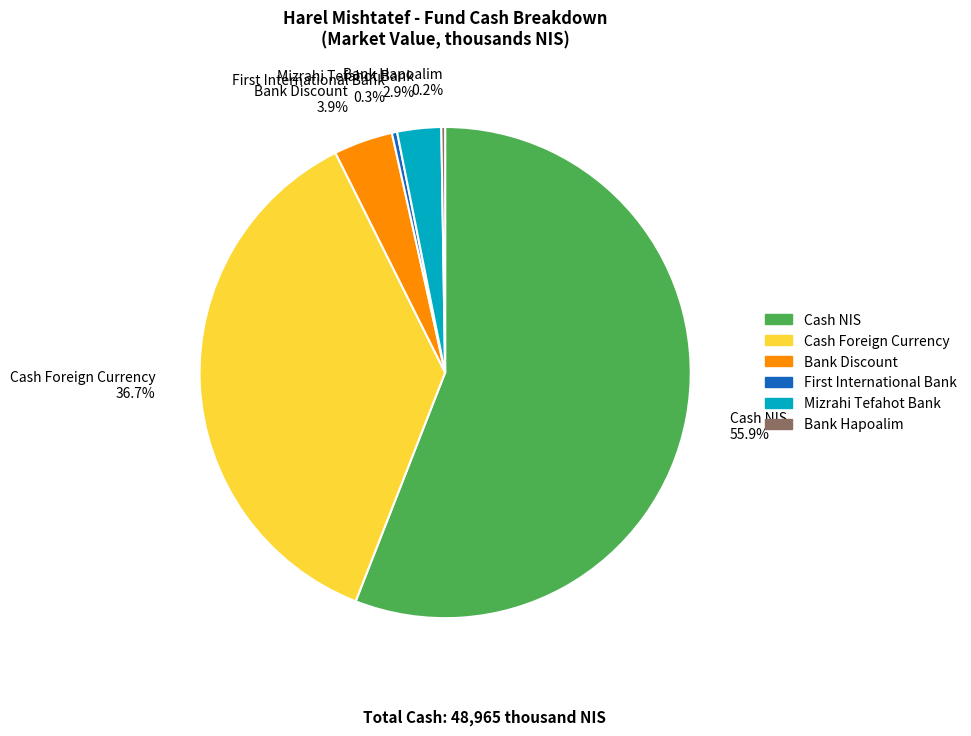

Is the sum of Cash NIS and Bank Discount greater than half?

Yes